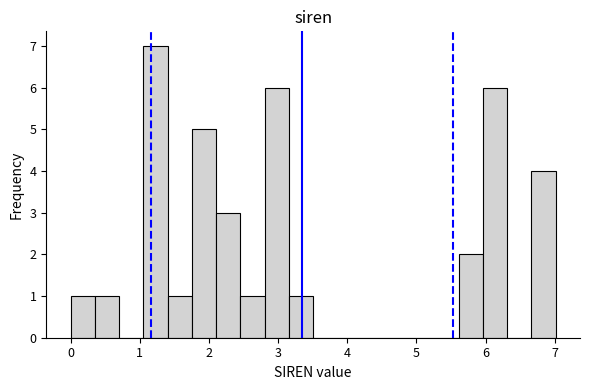

Around what value on the x-axis is the tallest bar? Give the approximate position of its centre, as read against the axis.

1.2